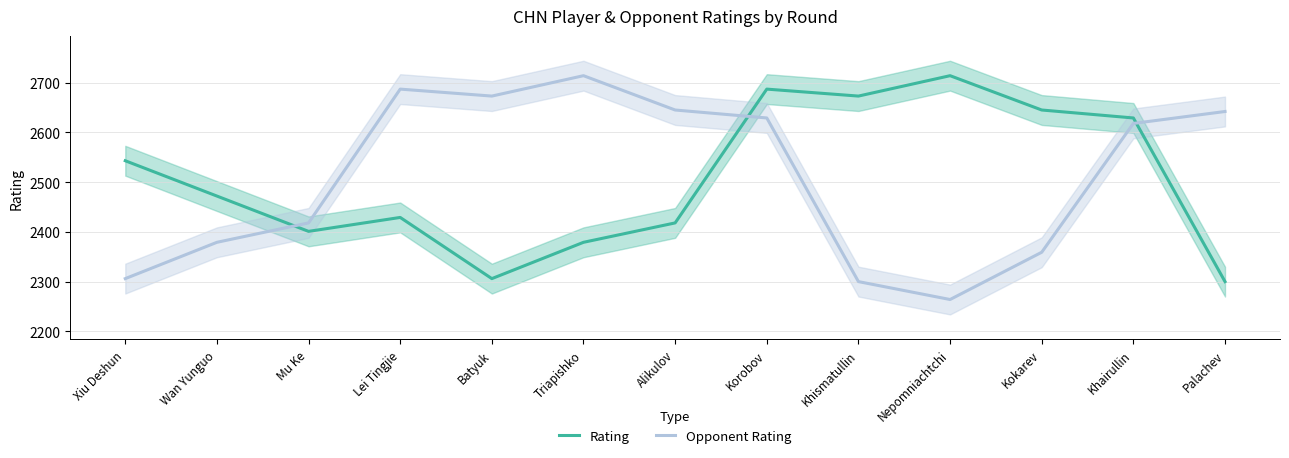

Which series ends up on top after the final intersection of Opponent Rating and Rating?

Opponent Rating